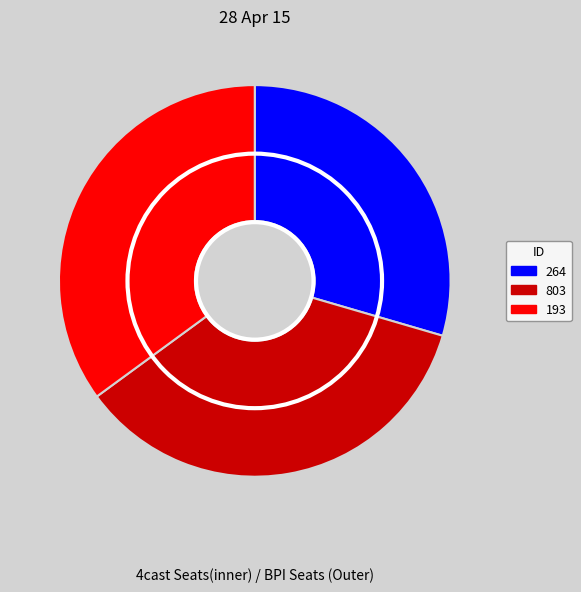

Which category has the smallest portion of the pie?

264